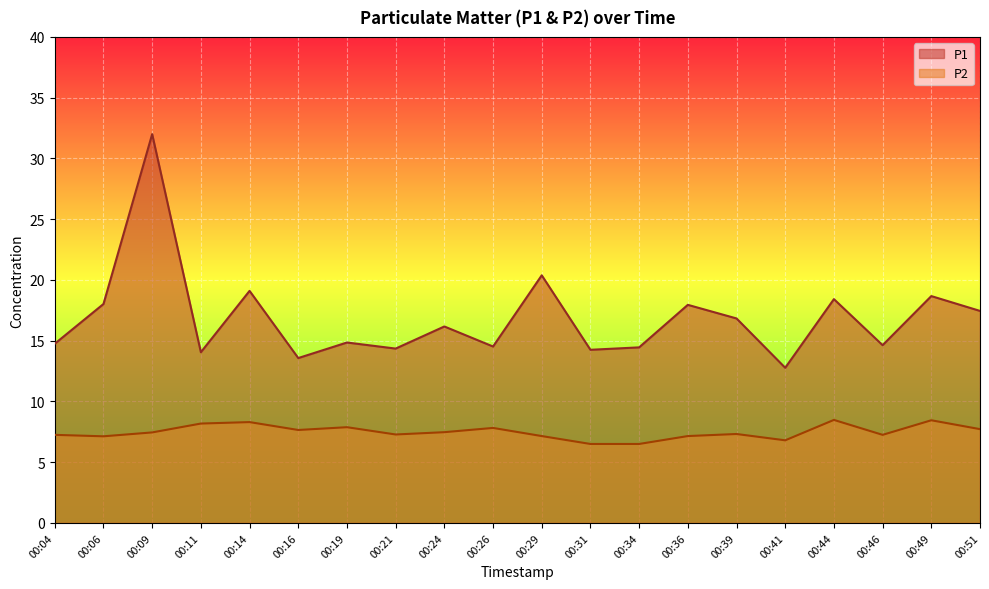

Is the value of P2 at 00:26 greater than the value of P1 at 00:26?

No